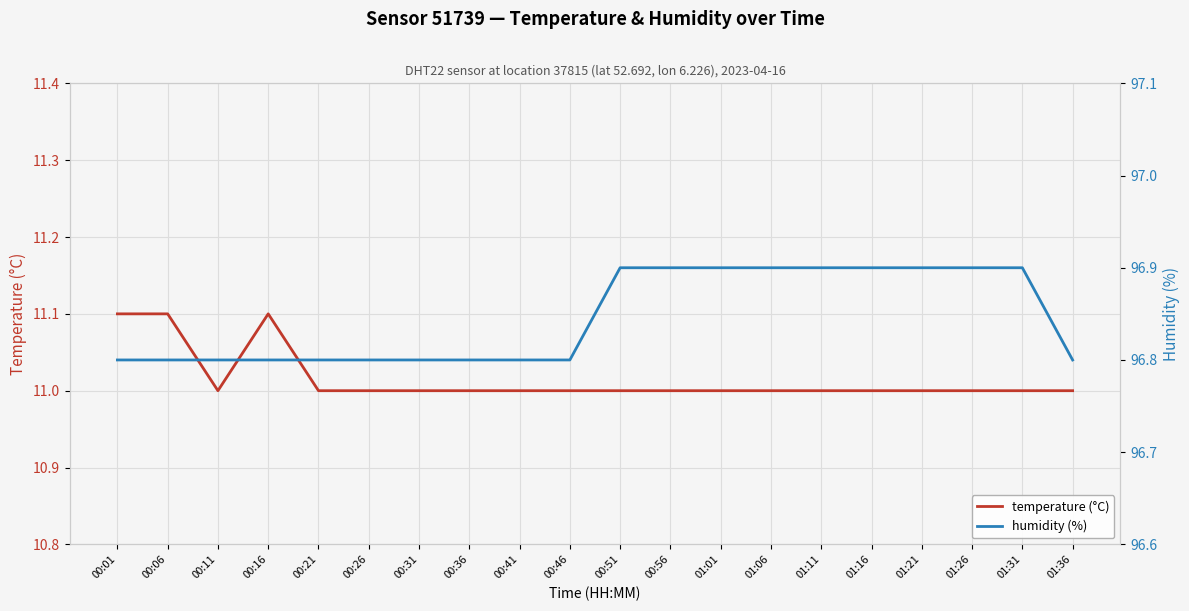

Count the number of data series in this chart.

2